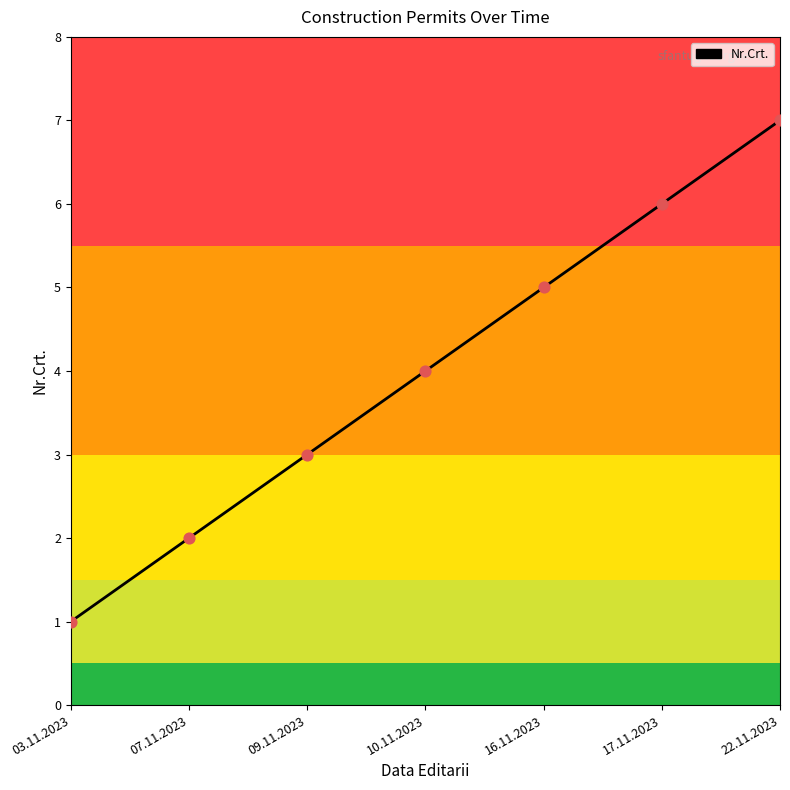

What is the change in value from 16.11.2023 to 17.11.2023?

+1